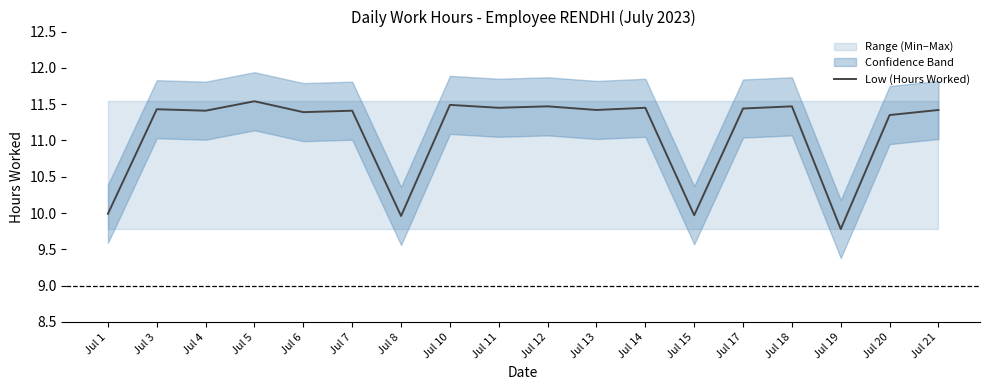

How many lines are shown in the chart?

1